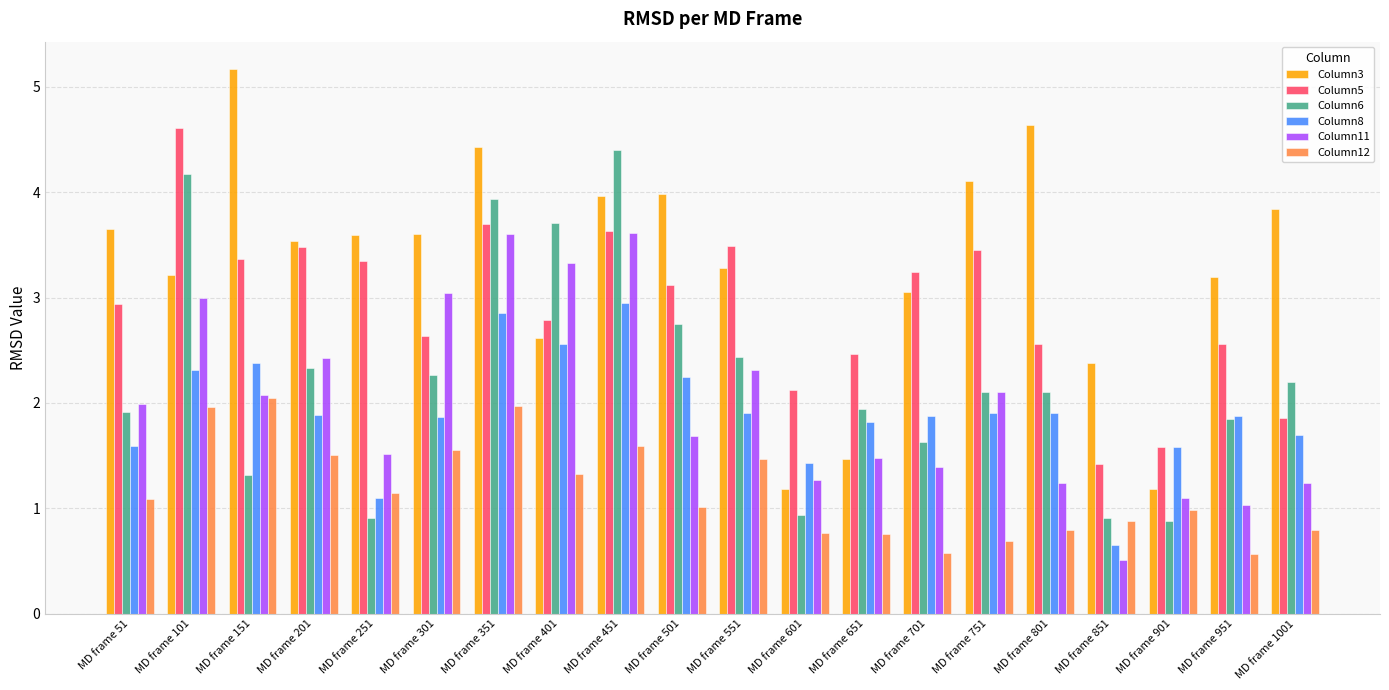

What is the average value of the Column3 series?

3.3